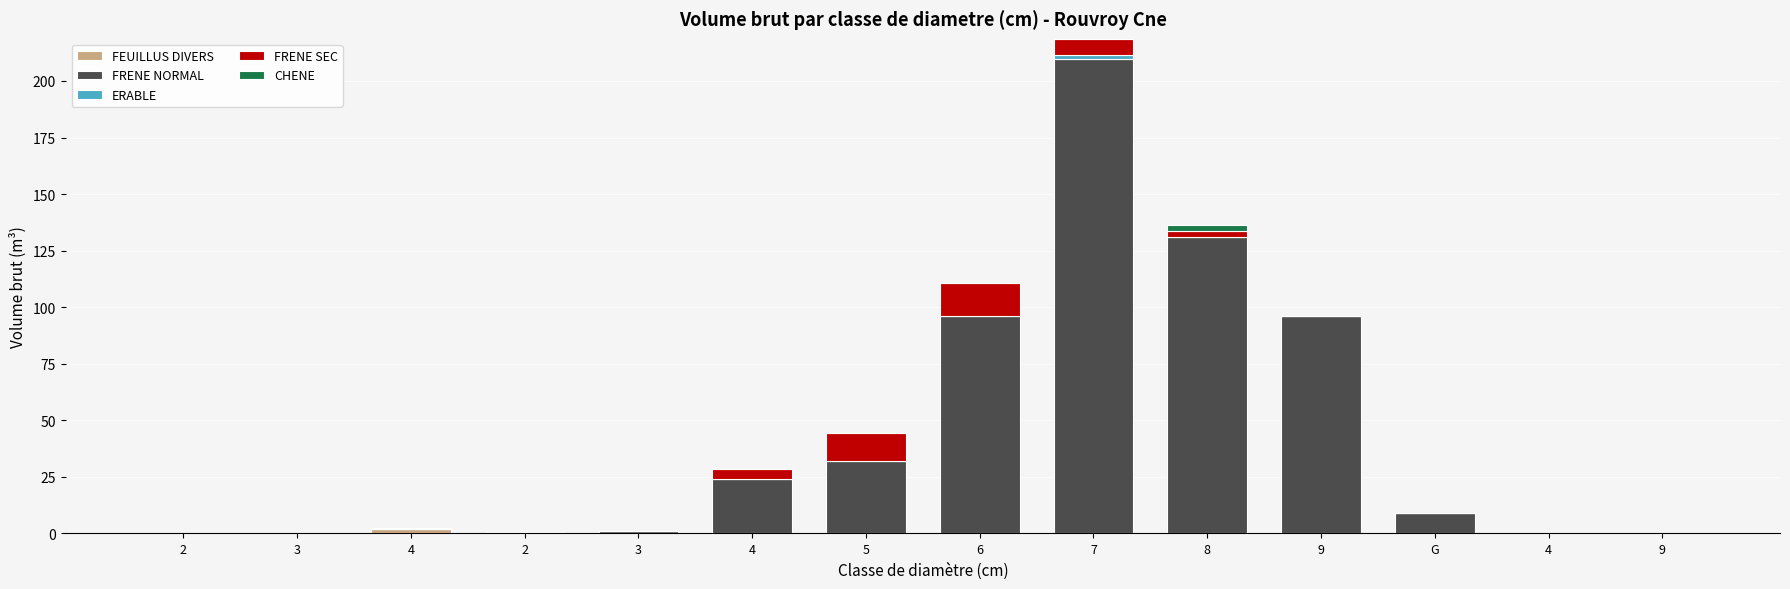

Which has a higher value, 9 or 3?

9